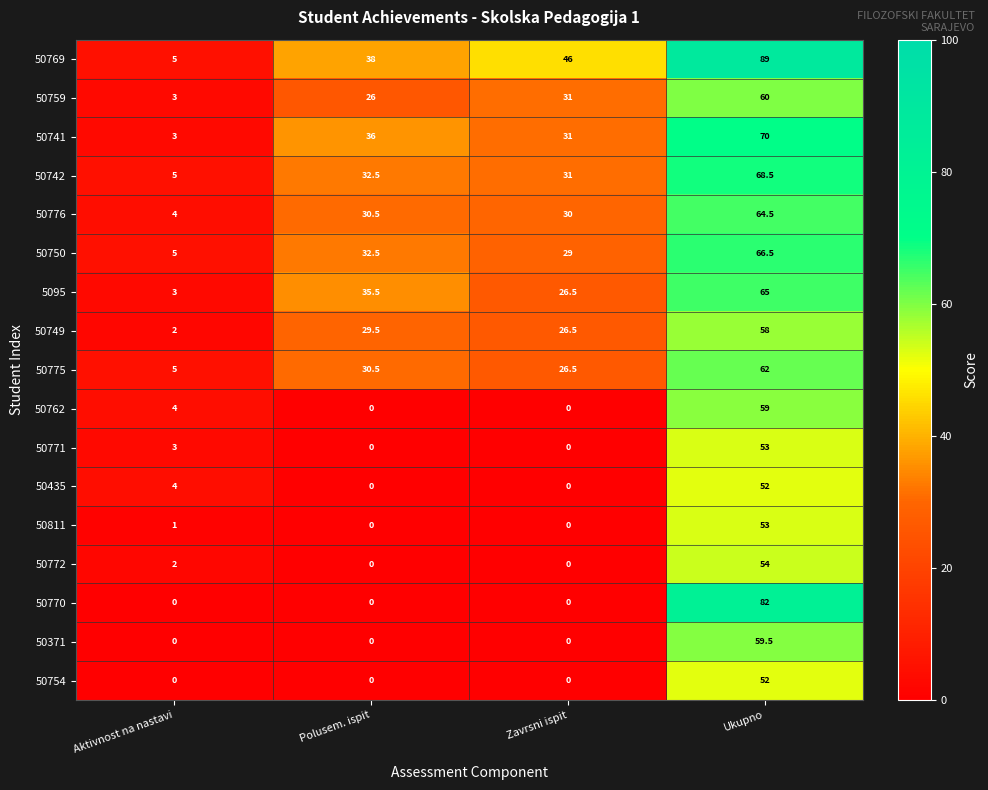

True or false: 50811 has a value of 0.0 at Polusem. ispit.

True